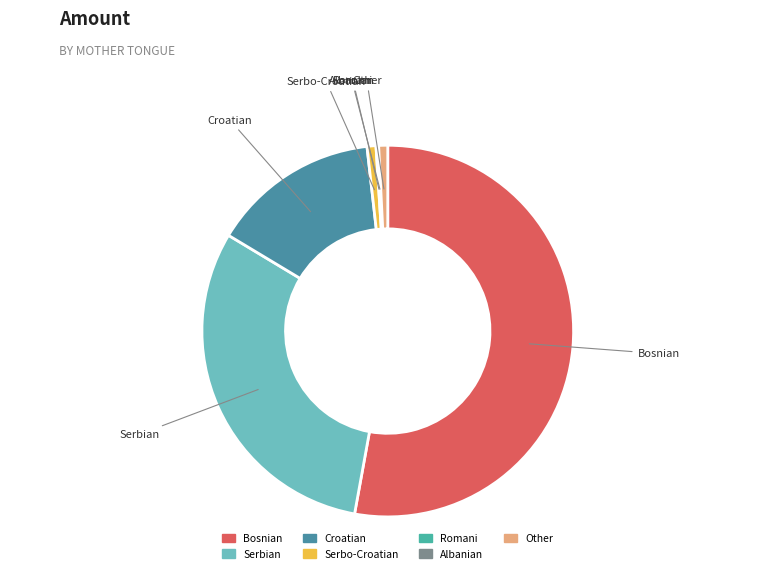

What is the majority slice?

Bosnian